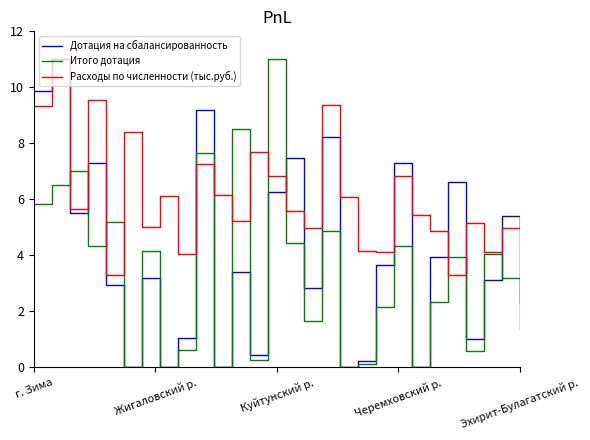

Does the chart display data point markers on the line(s)?

No